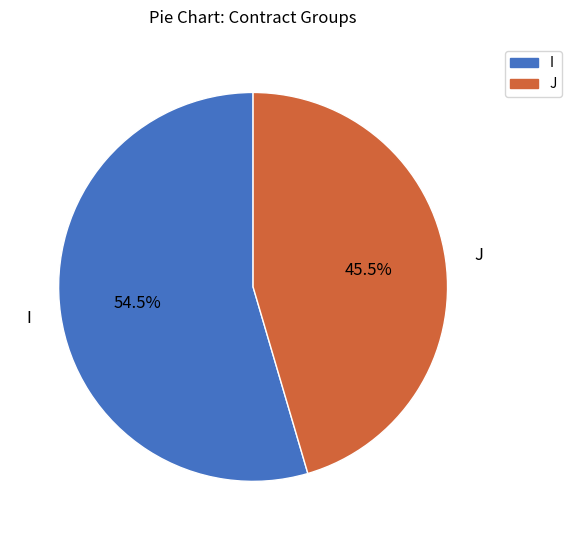

Does any single category account for the majority?

Yes